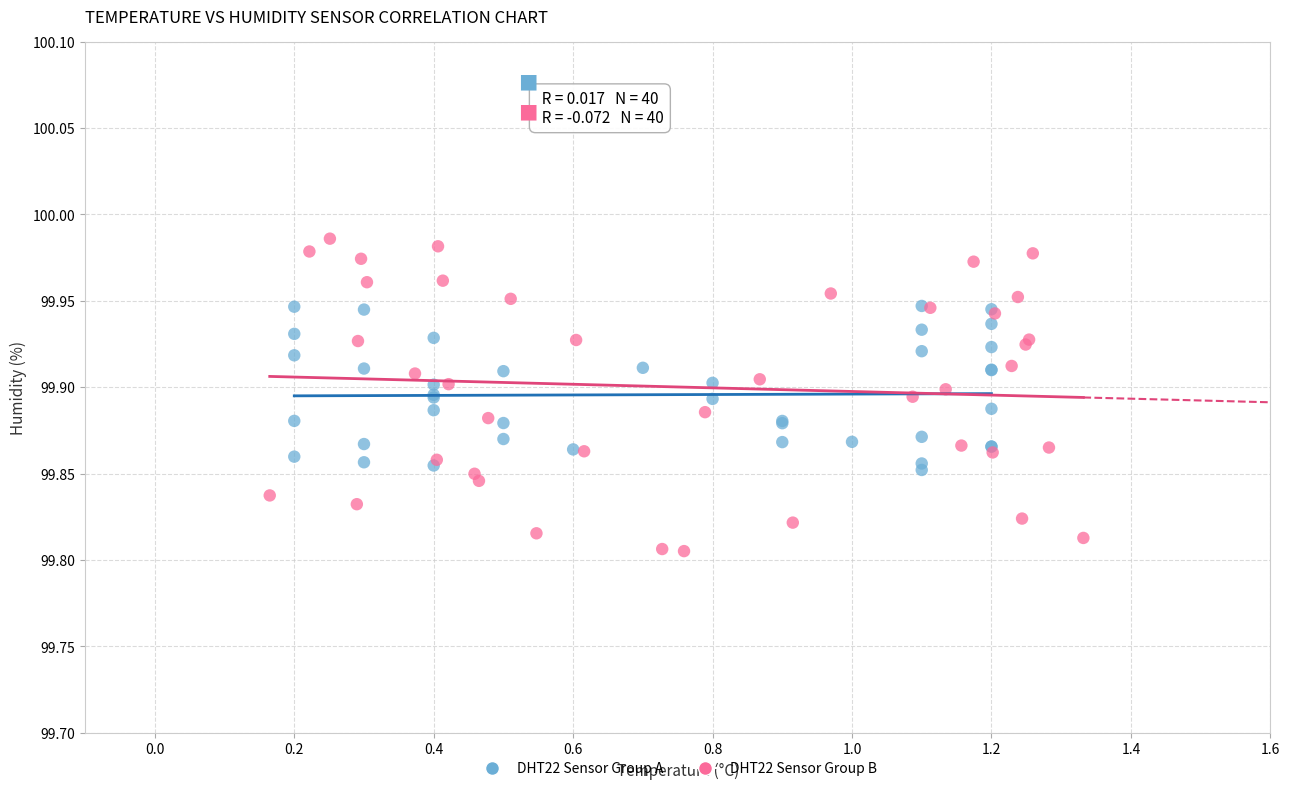

Which series contains the highest Y value?

DHT22 Sensor Group B